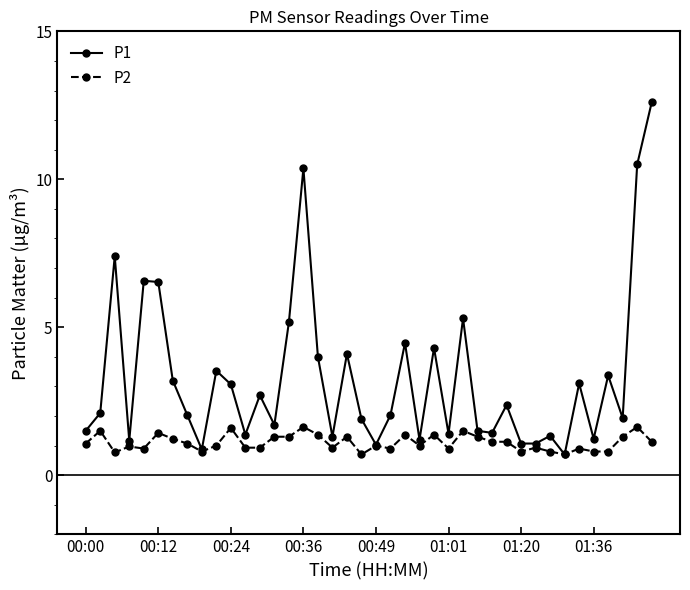

What is the maximum value for P2?

1.6